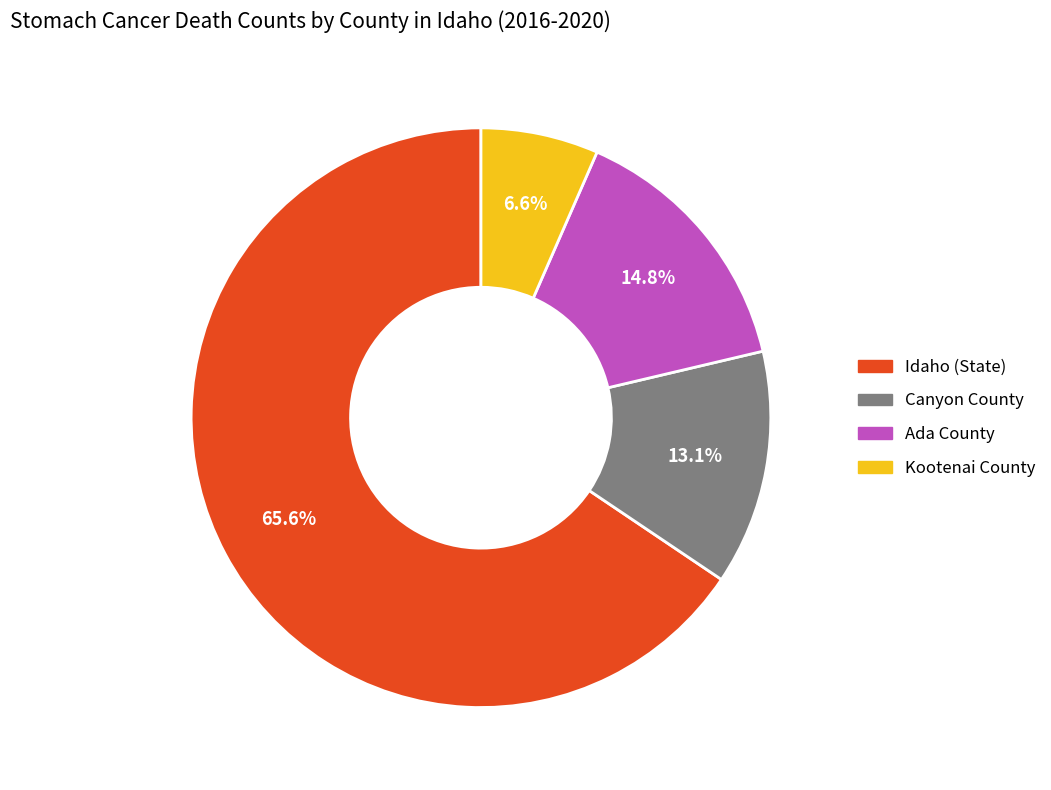

Which has a higher value, Idaho (State) or Ada County?

Idaho (State)